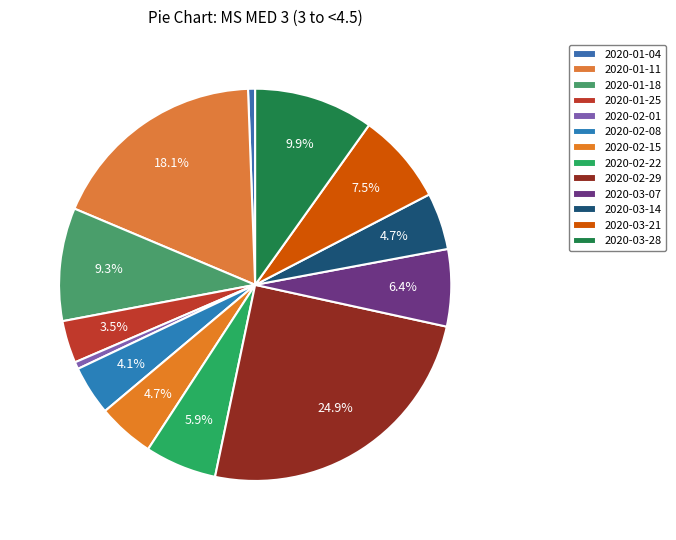

How many slices are in this pie chart?

13